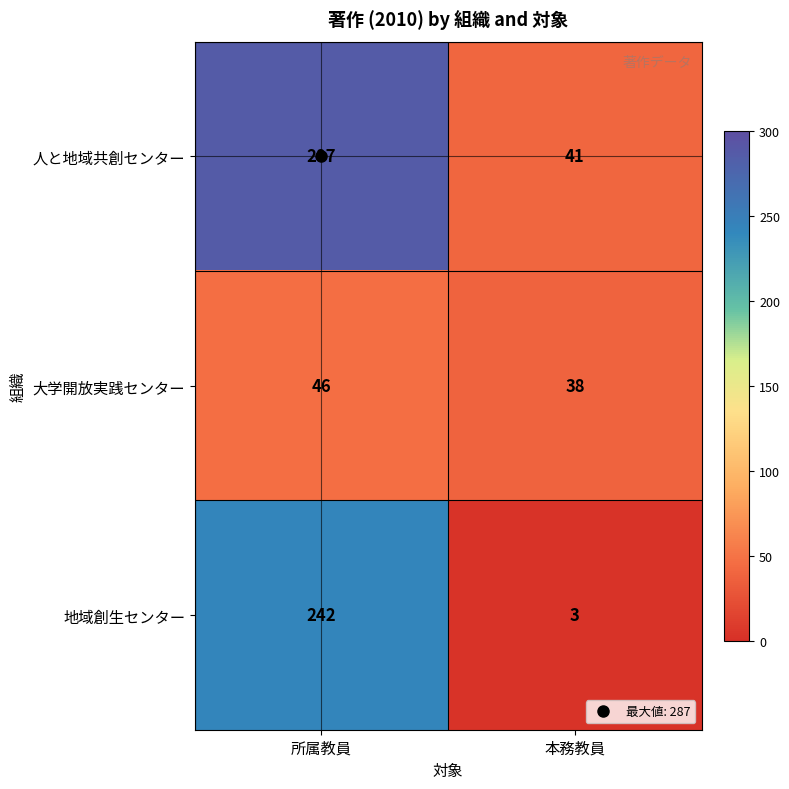

Which category has the lowest value in the 人と地域共創センター series?

本務教員